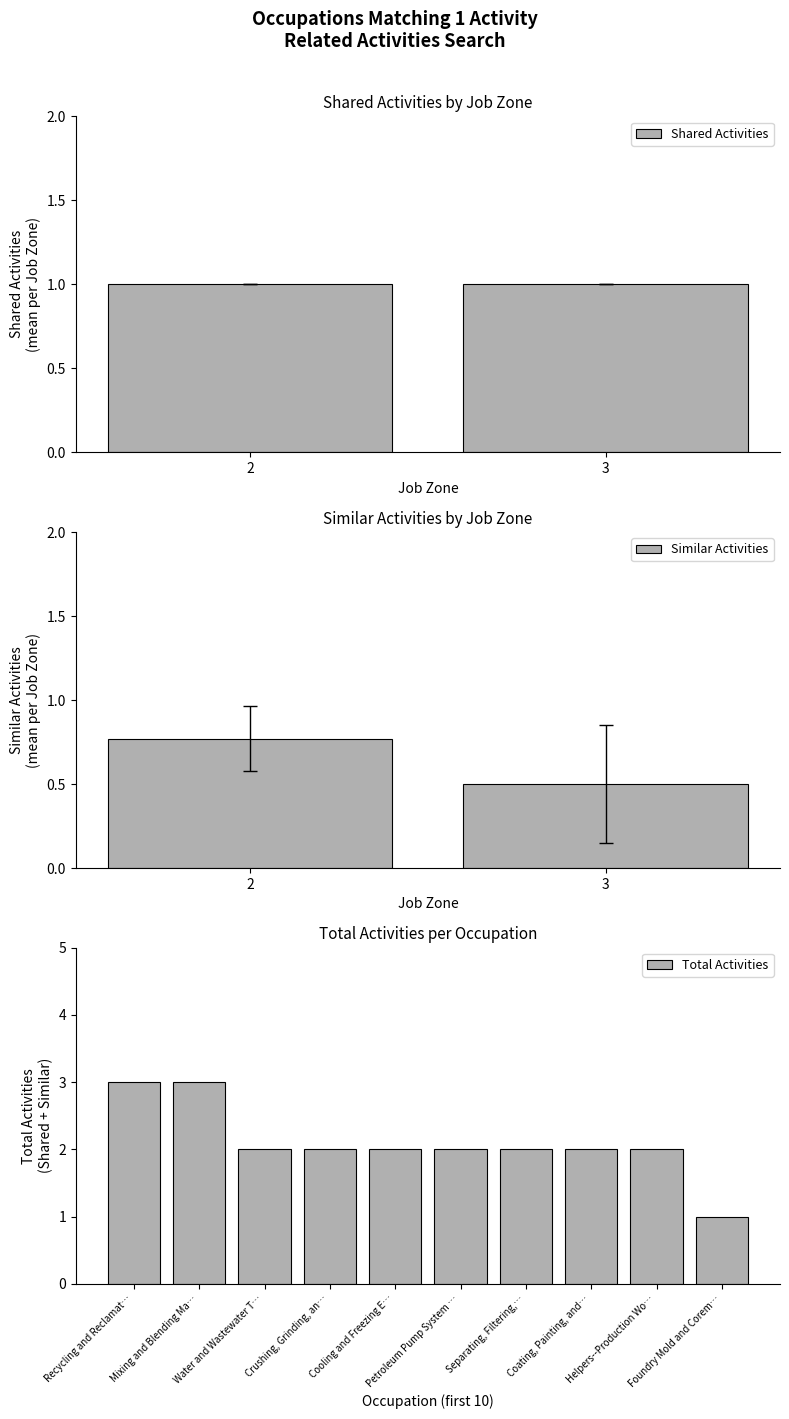

List the labels in order of Similar Activities value, smallest first.

3, 2